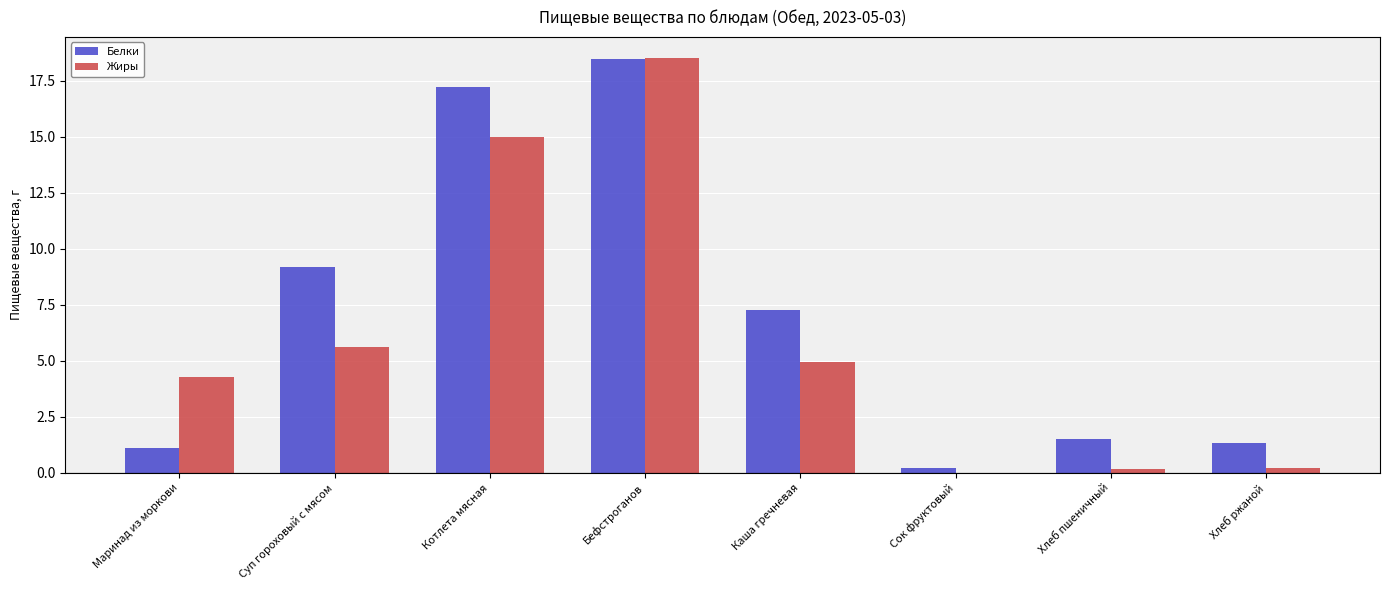

At which category is the sum across all series the highest?

Бефстроганов